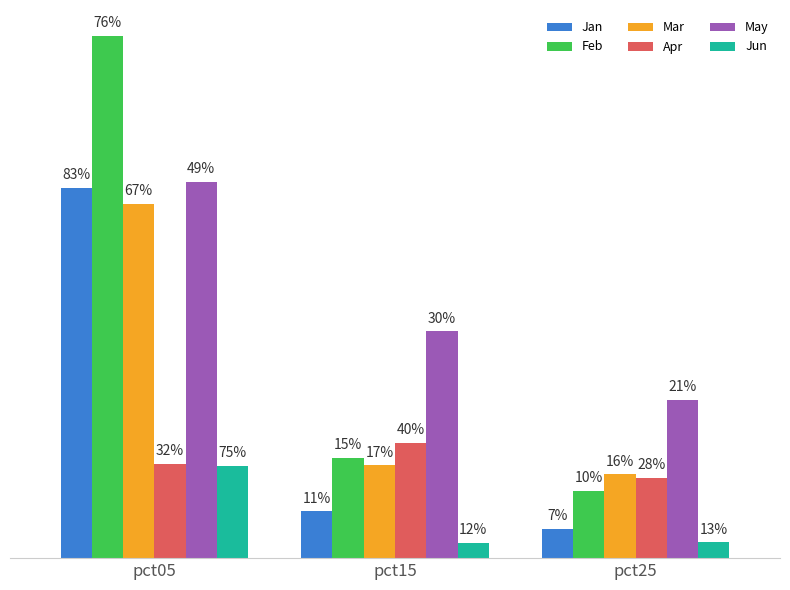

Is it true that Feb equals 0.9 at pct25?

False